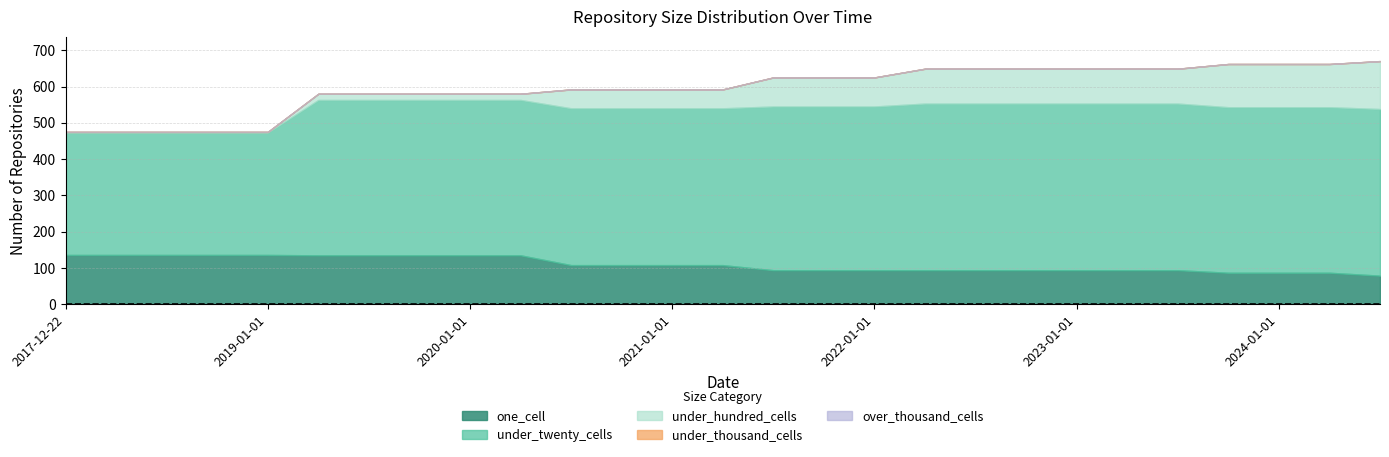

Is it true that under_twenty_cells equals 124 at 2020-10-01?

False